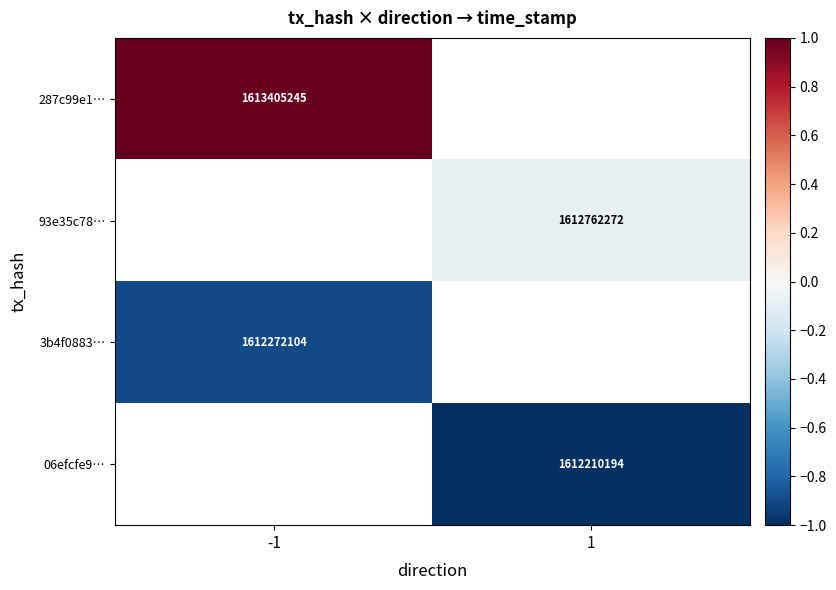

Is it true that 06efcfe9… equals 1612210194 at 1?

True